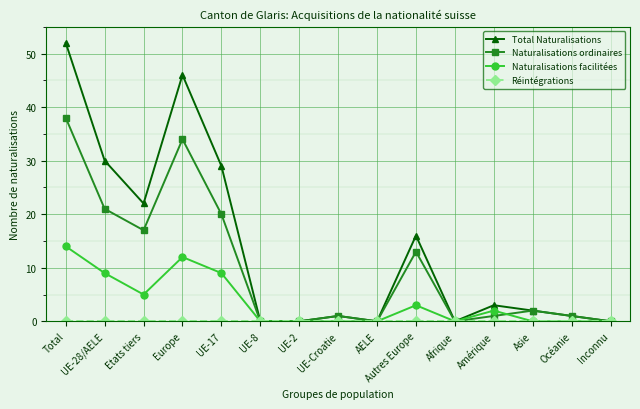

What is the difference between the Naturalisations ordinaires values at UE-2 and Amérique?

1